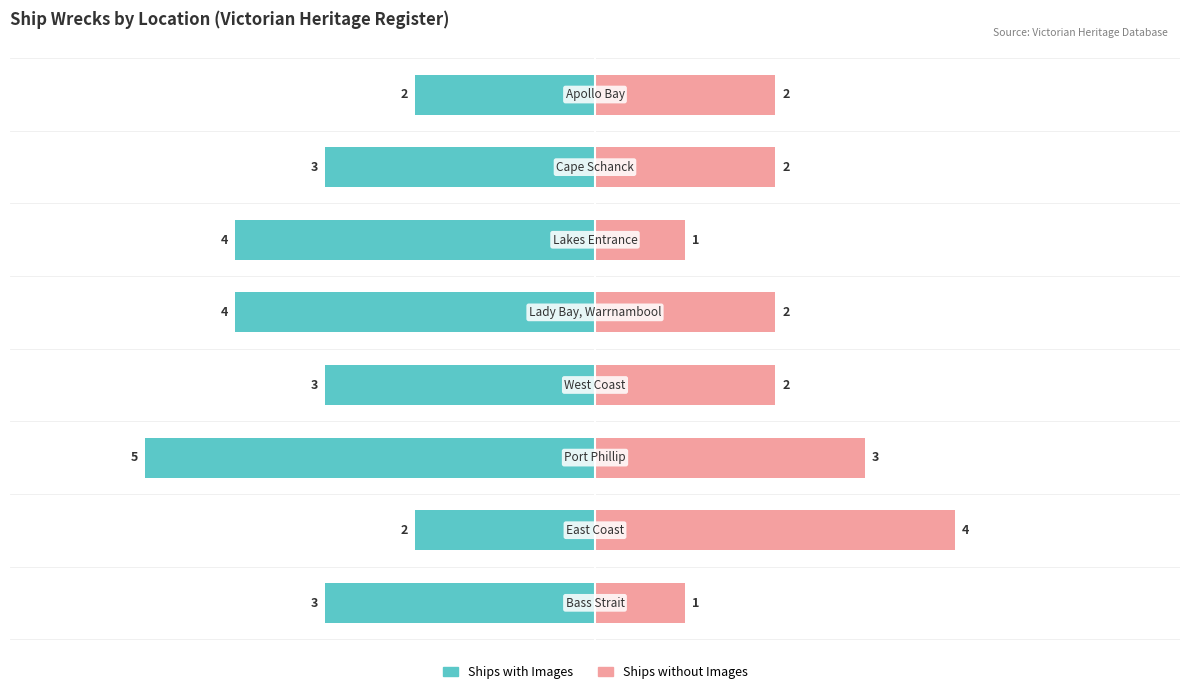

Between 0 and 2, which series saw the biggest shift?

Ships with Images